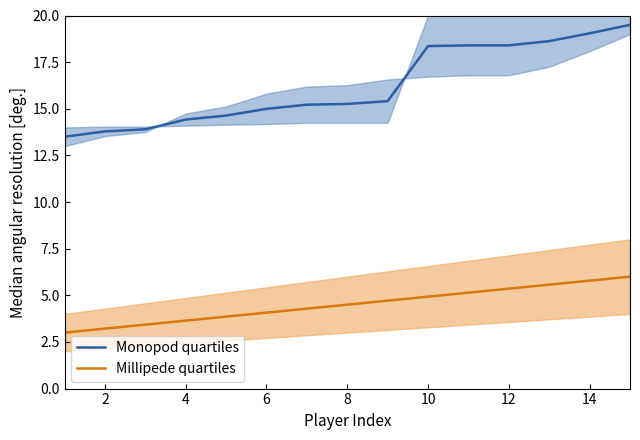

The value of Millipede quartiles at 6 is 1.1. True or false?

False